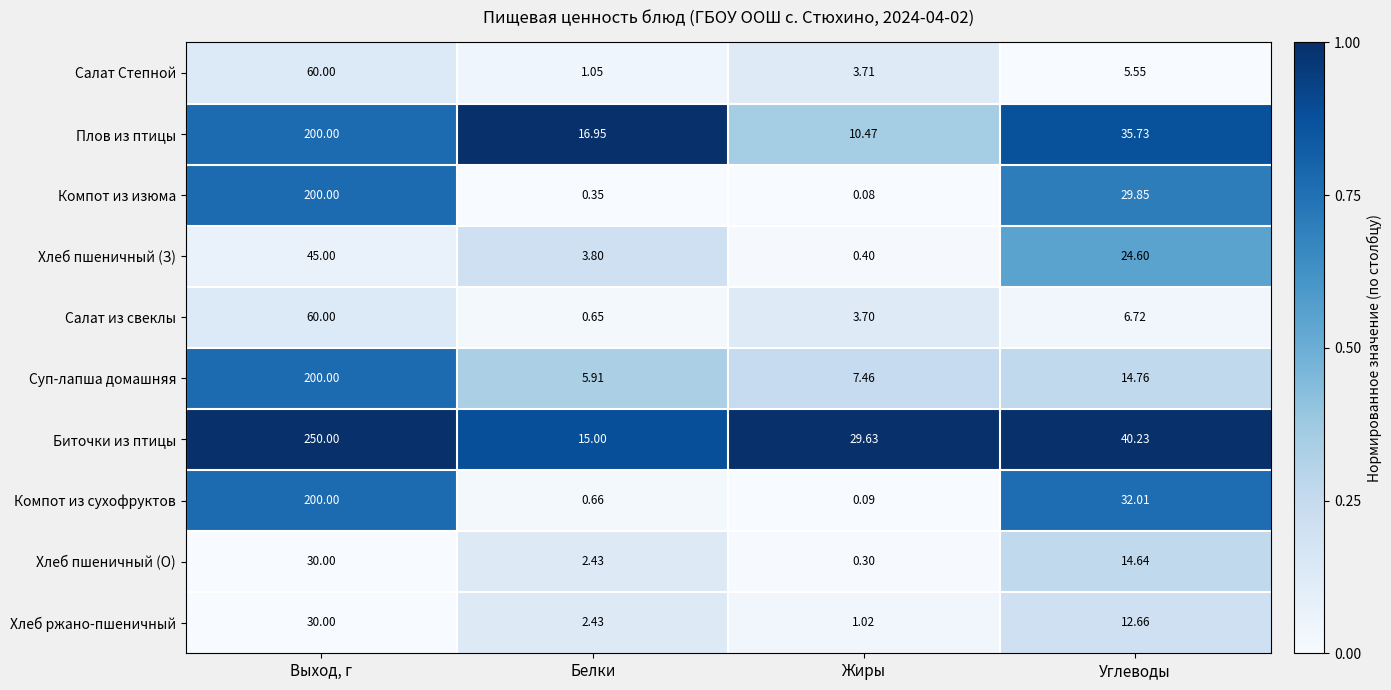

What is the spread (max minus min) of values at Выход, г?

220.0